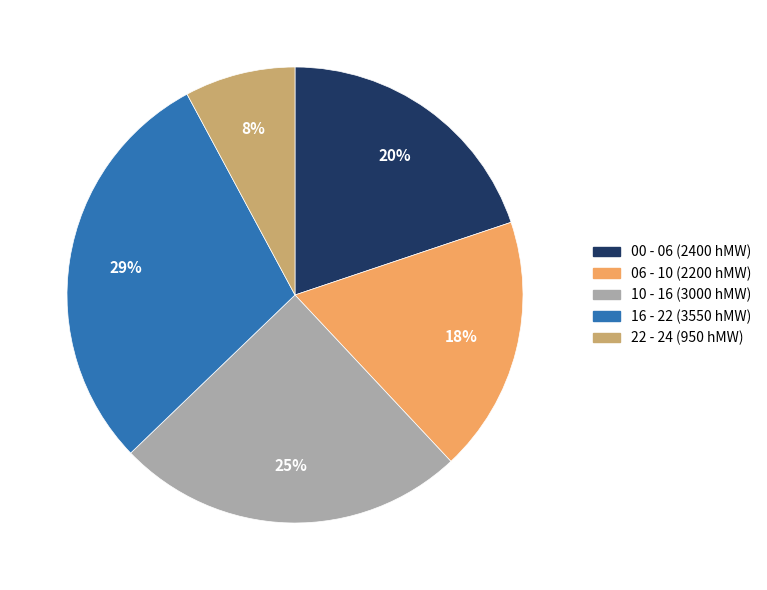

Is there a majority slice in this chart?

No